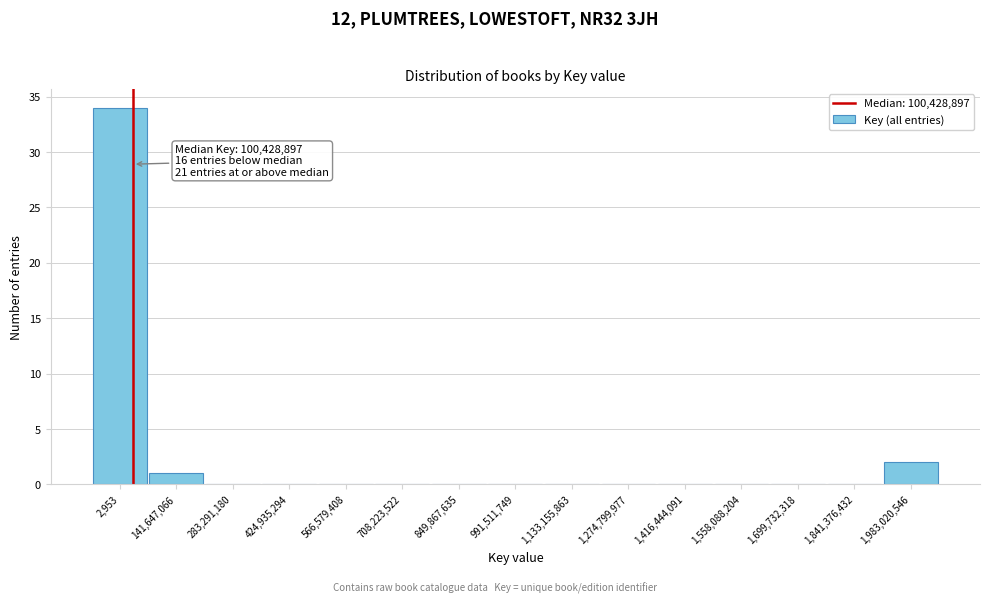

Reading left to right, extract all data points from this chart.

2,953=34	141,647,066=1	283,291,180=0	424,935,294=0	566,579,408=0	708,223,522=0	849,867,635=0	991,511,749=0	1,133,155,863=0	1,274,799,977=0	1,416,444,091=0	1,558,088,204=0	1,699,732,318=0	1,841,376,432=0	1,983,020,546=2